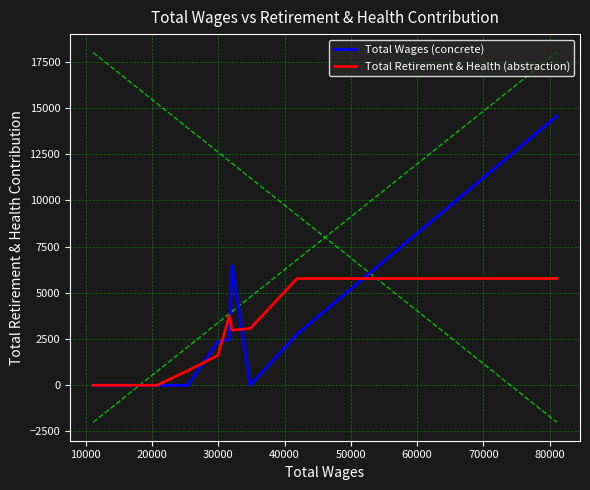

Does the chart display data point markers on the line(s)?

No